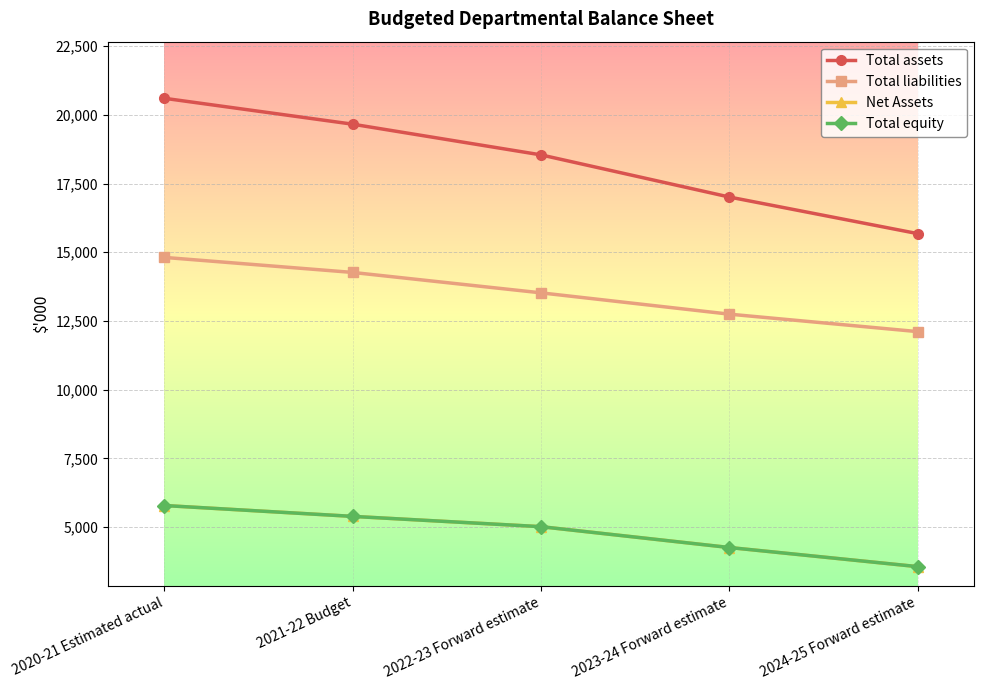

What is the minimum value for Total equity?

3565